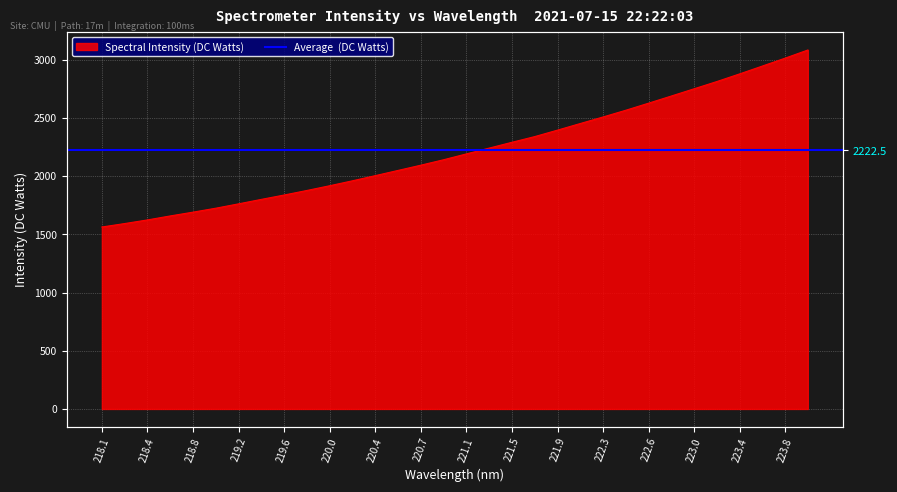

How many lines are shown in the chart?

1